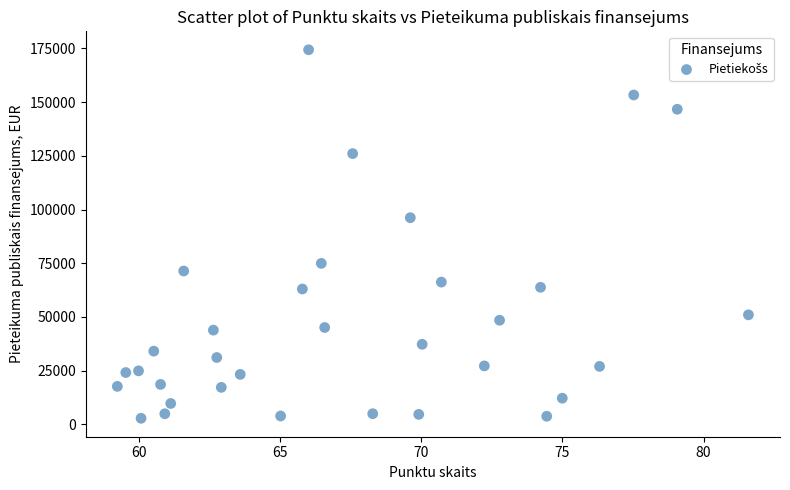

What is the range of Y values (max minus min)?

171532.1